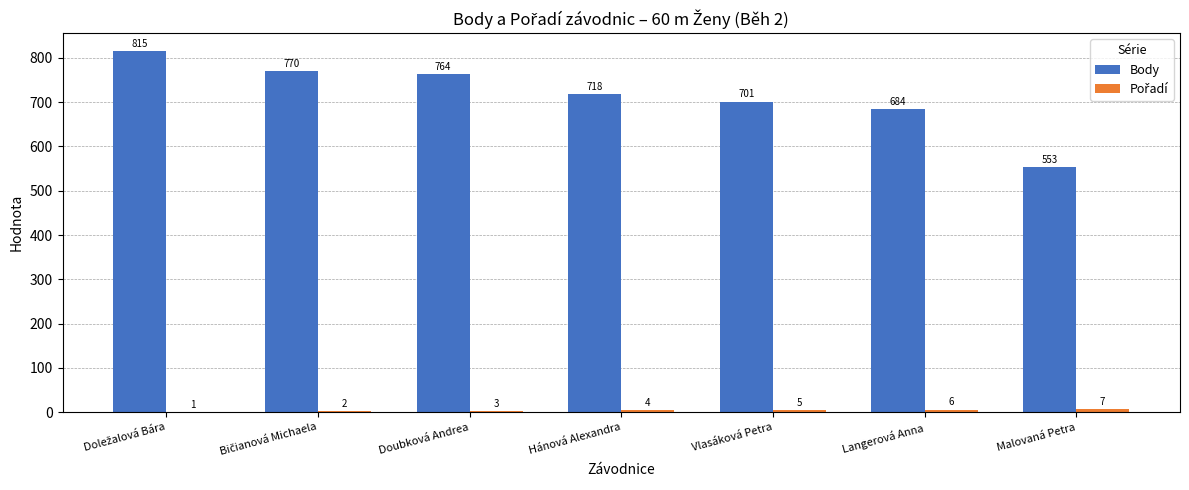

What is the sum of all Body values?

5005